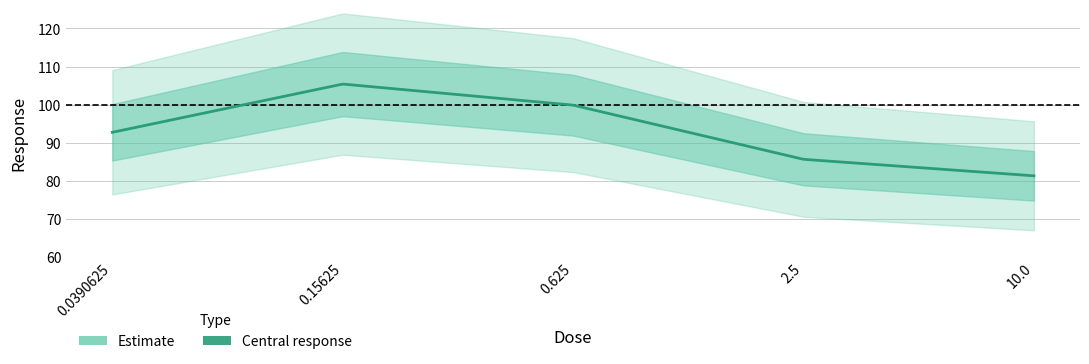

True or false: there are more than 2 points higher than both neighbors.

False